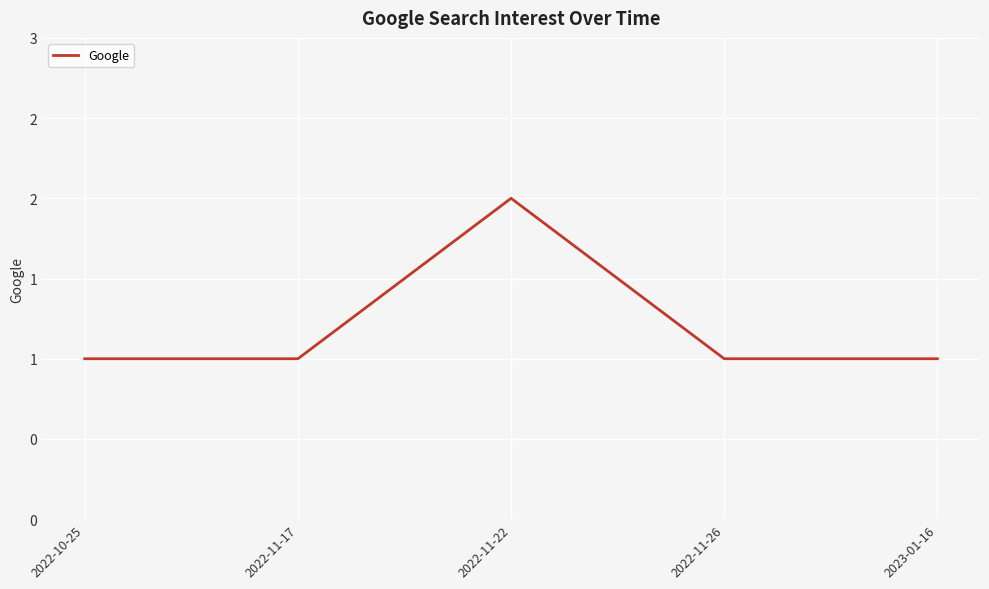

What is the greatest value displayed?

2